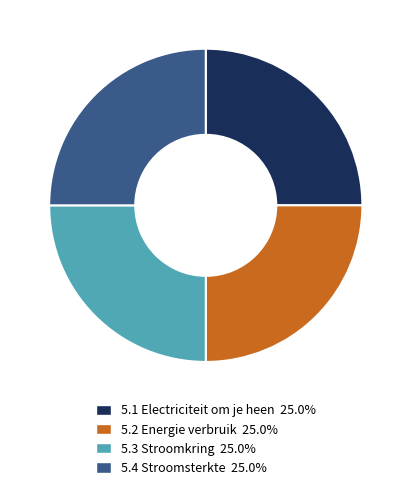

Approximately how many times larger is the value at 5.4 Stroomsterkte compared to 5.3 Stroomkring?

1.0